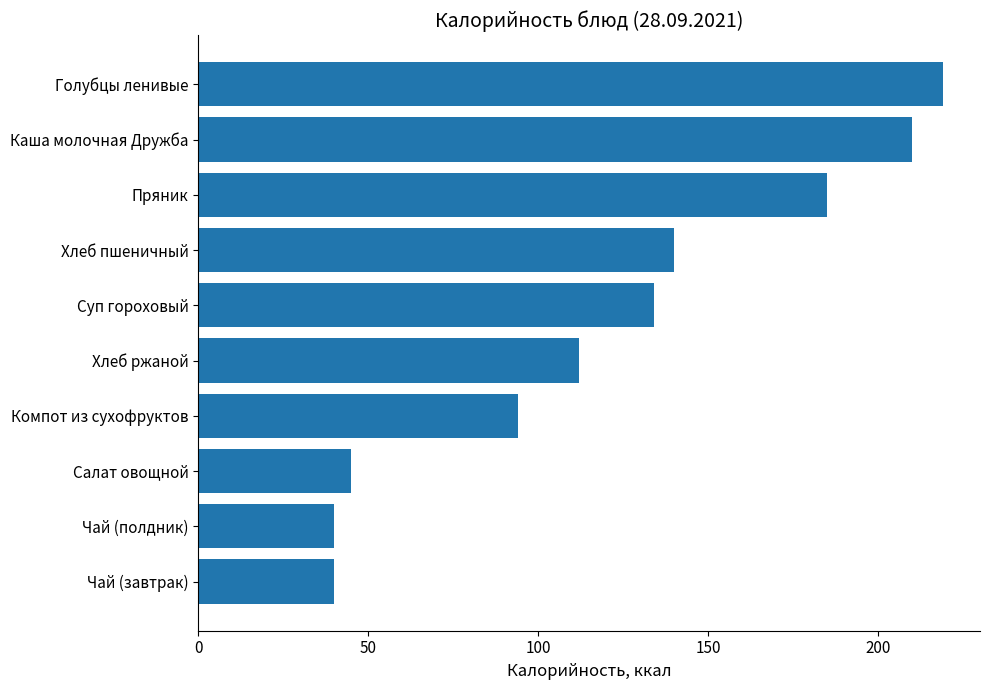

Reading bottom to top, what are all the values shown in this chart?

40	40	45	94	112	134	140	185	210	219